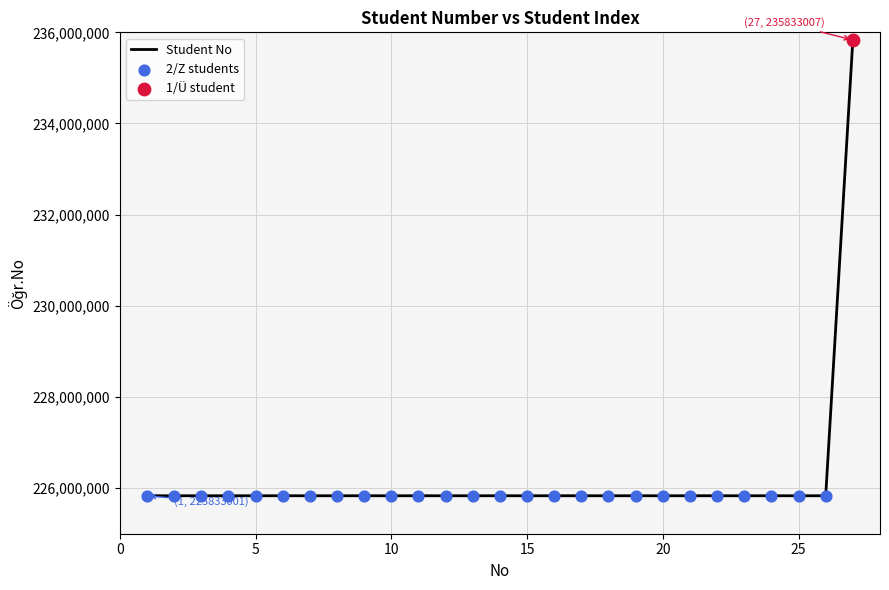

What is the difference between the maximum and minimum values?

10000006